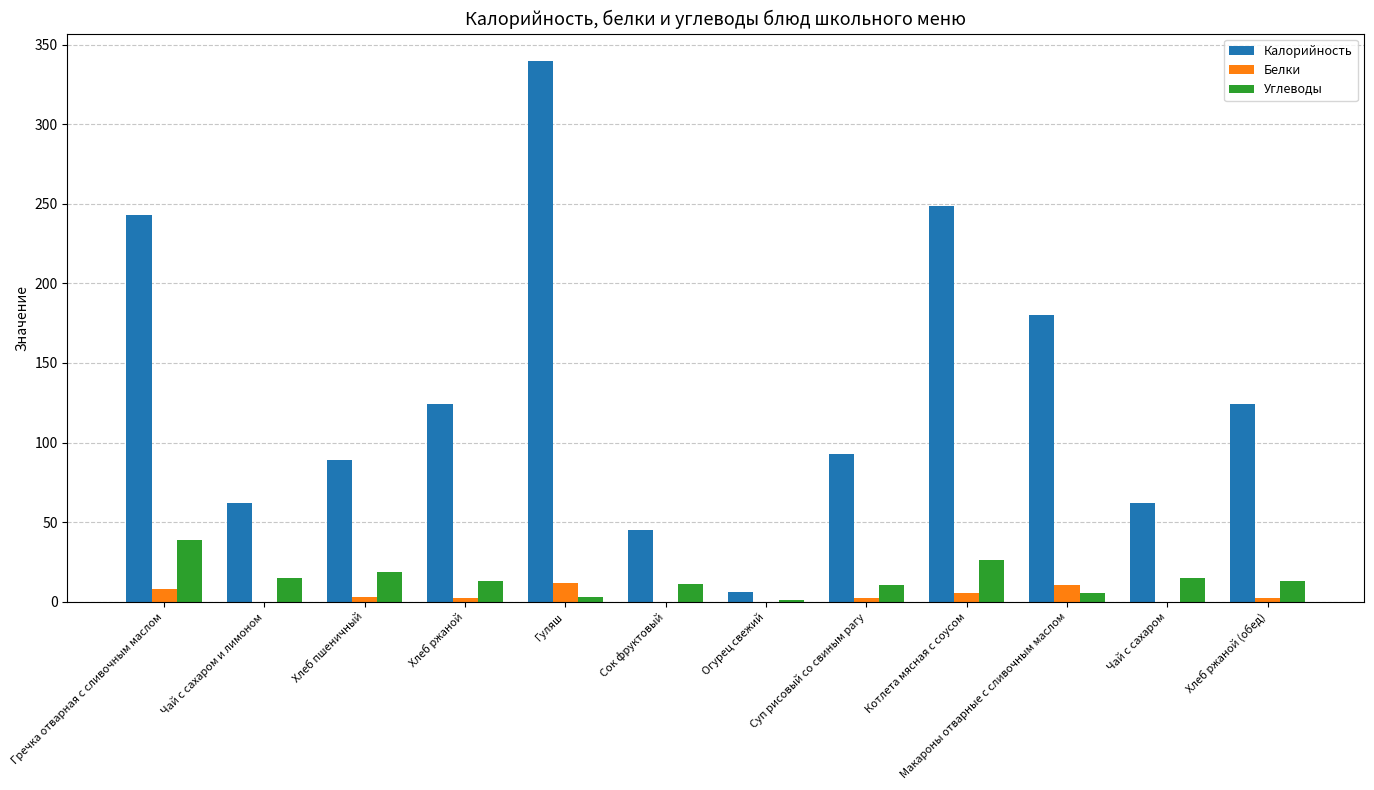

Which category has the highest value across all series?

Гуляш